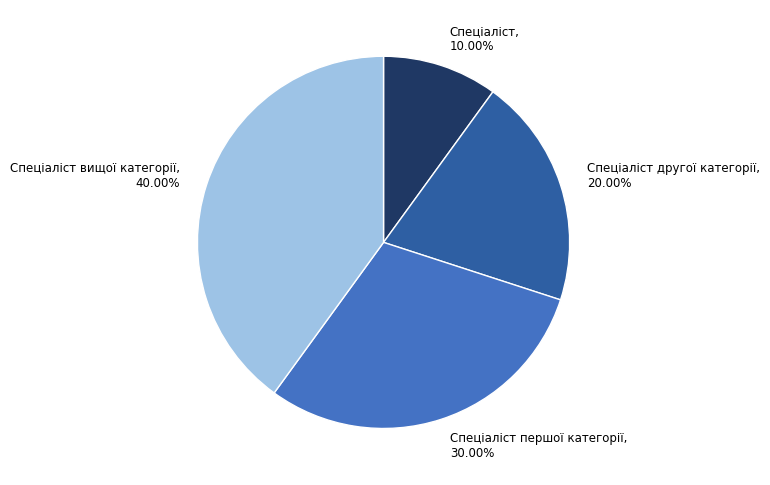

Count the number of slices in the pie.

4